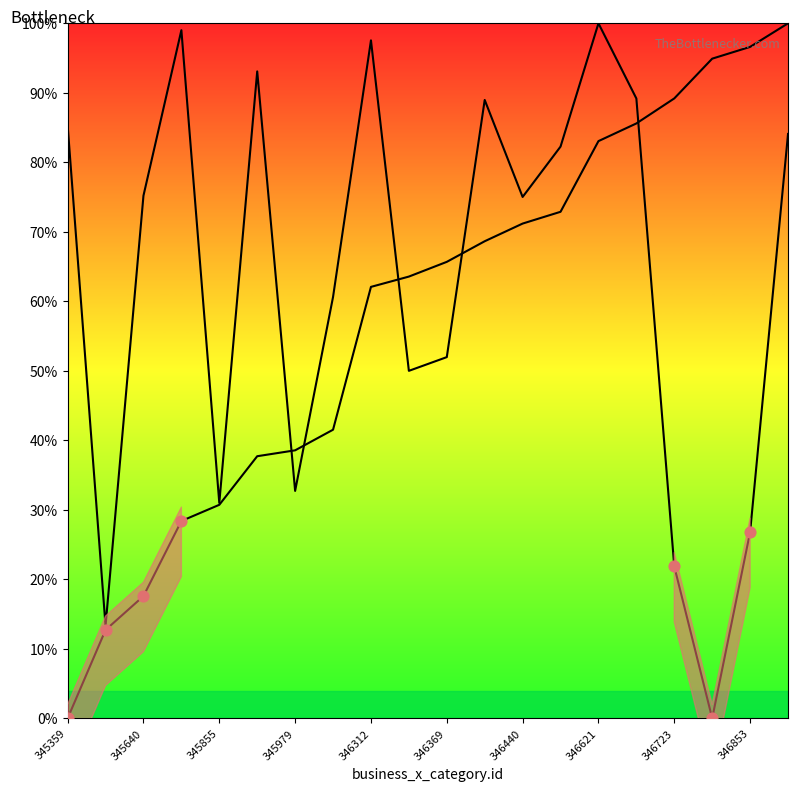

Which series reaches the minimum Y coordinate?

col_1